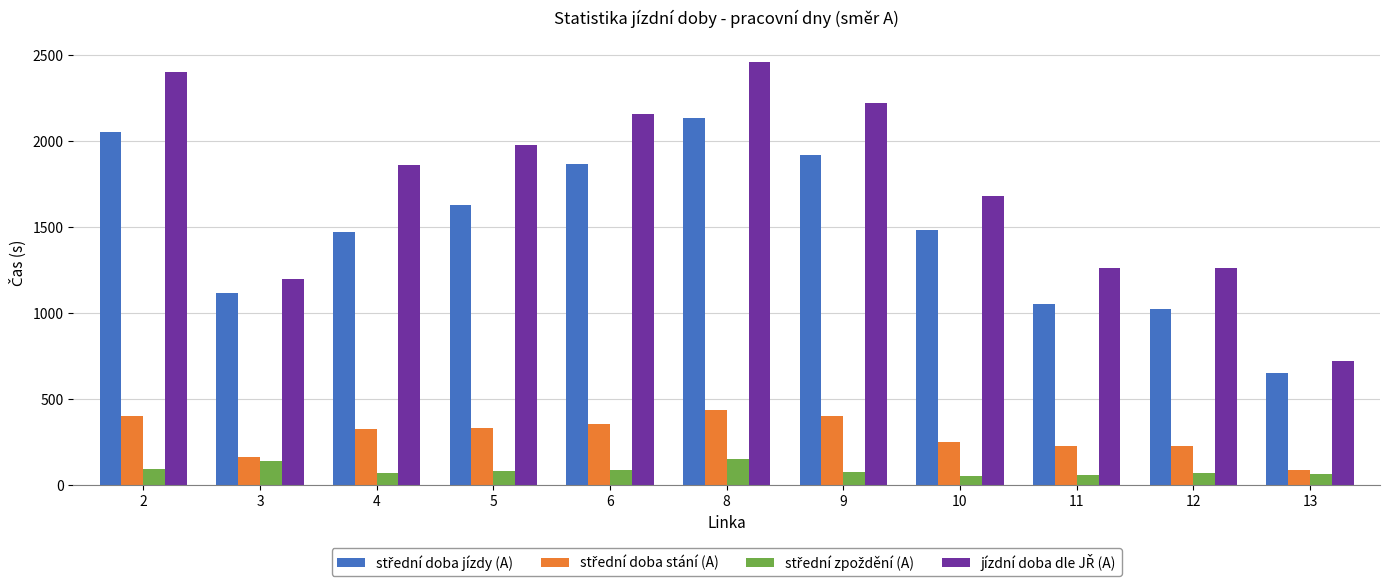

What is the difference between the highest and lowest values at 6?

2071